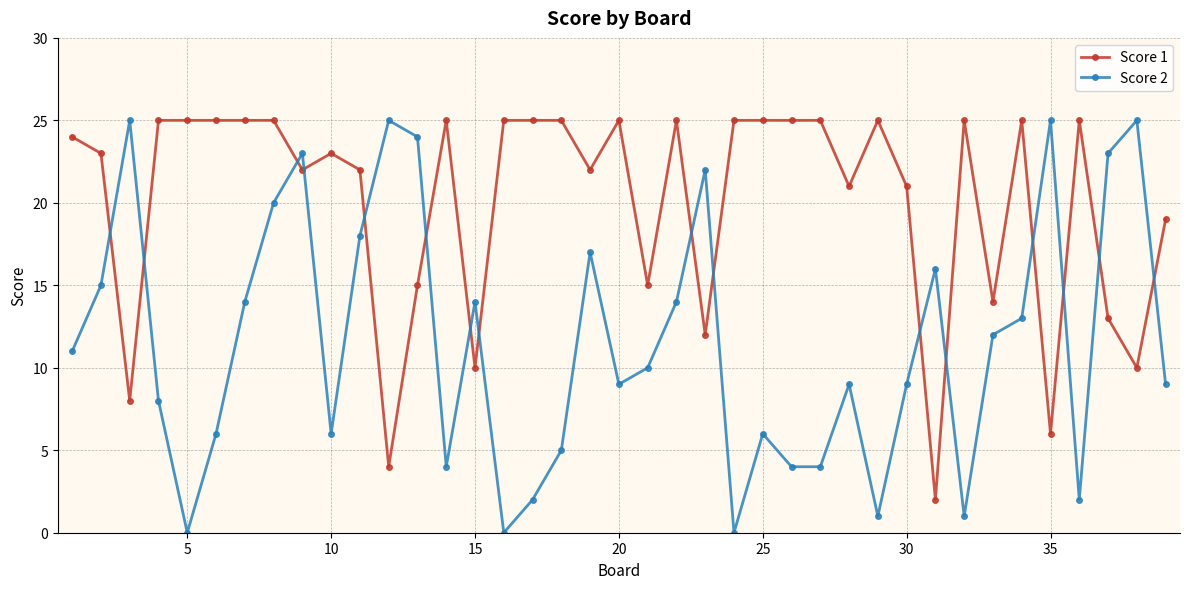

True or false: Score 2 has more than 0 points higher than both neighbors.

True